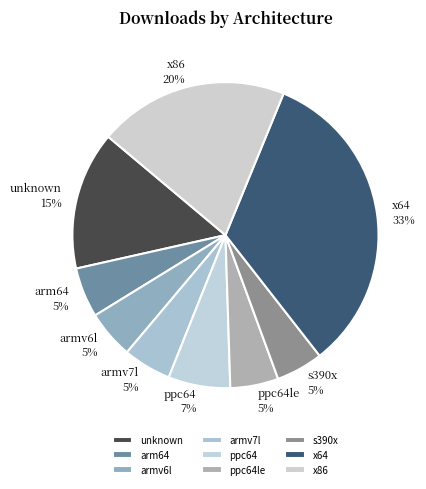

Is ppc64 the majority of the pie?

No